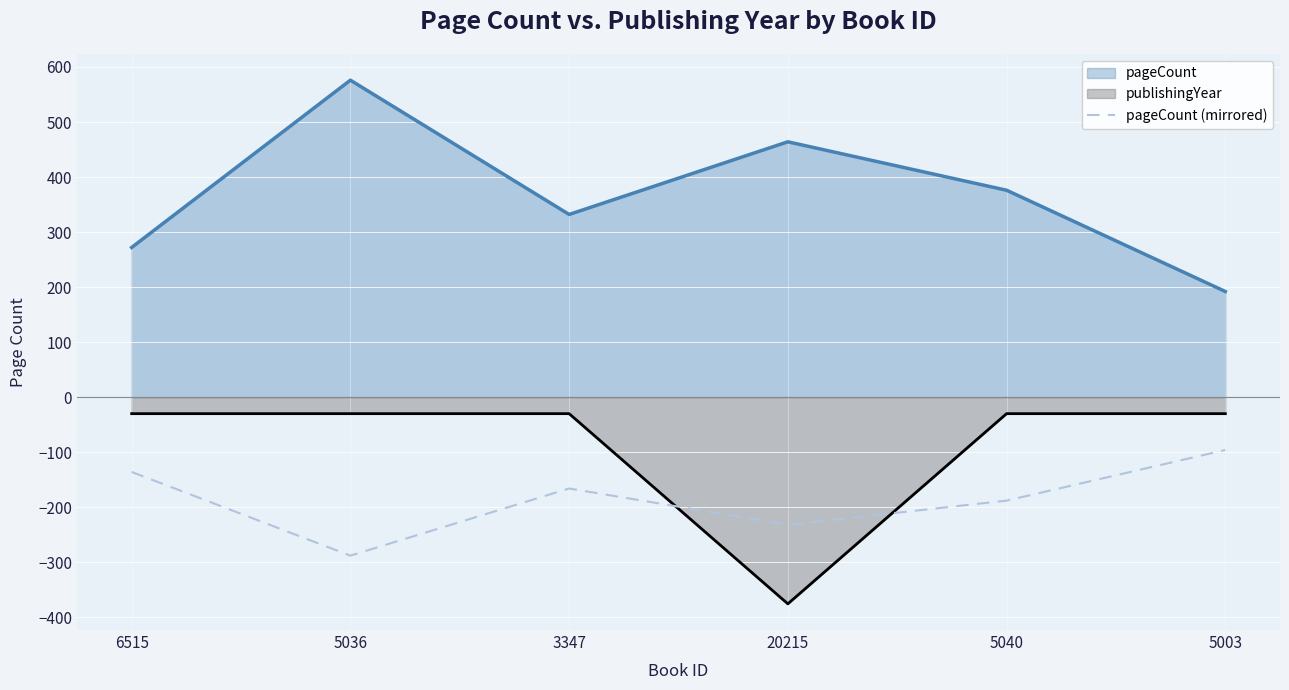

List the labels in order of pageCount value, smallest first.

5003, 6515, 3347, 5040, 20215, 5036